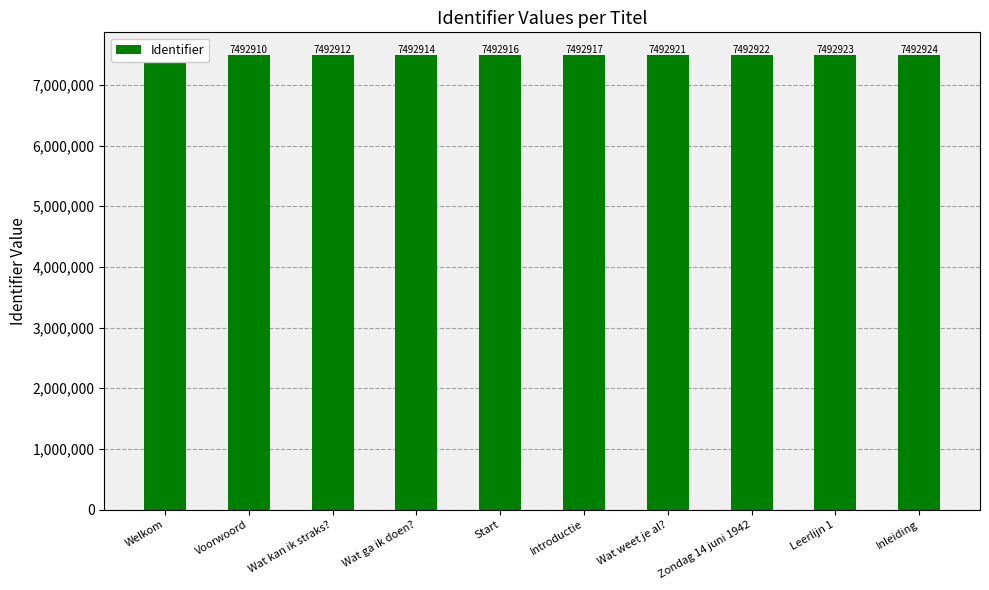

List the labels in order of value, largest first.

Inleiding, Leerlijn 1, Zondag 14 juni 1942, Wat weet je al?, Introductie, Start, Wat ga ik doen?, Wat kan ik straks?, Voorwoord, Welkom